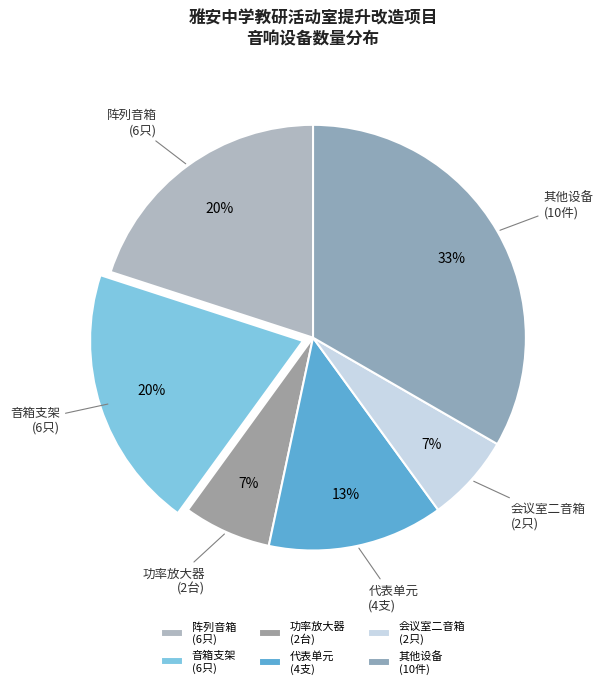

Is the sum of 代表单元 (4支) and 音箱支架 (6只) greater than half?

No